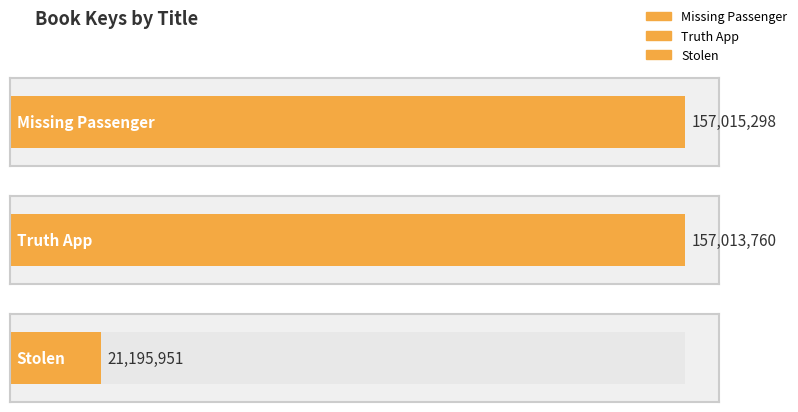

How many values are below 157013760?

1